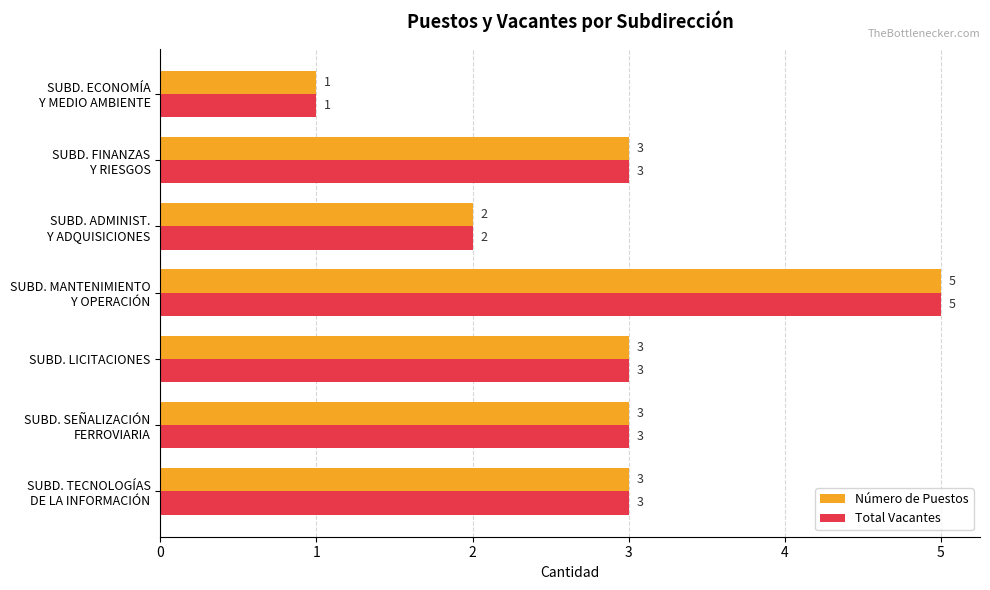

What is the greatest value displayed?

5